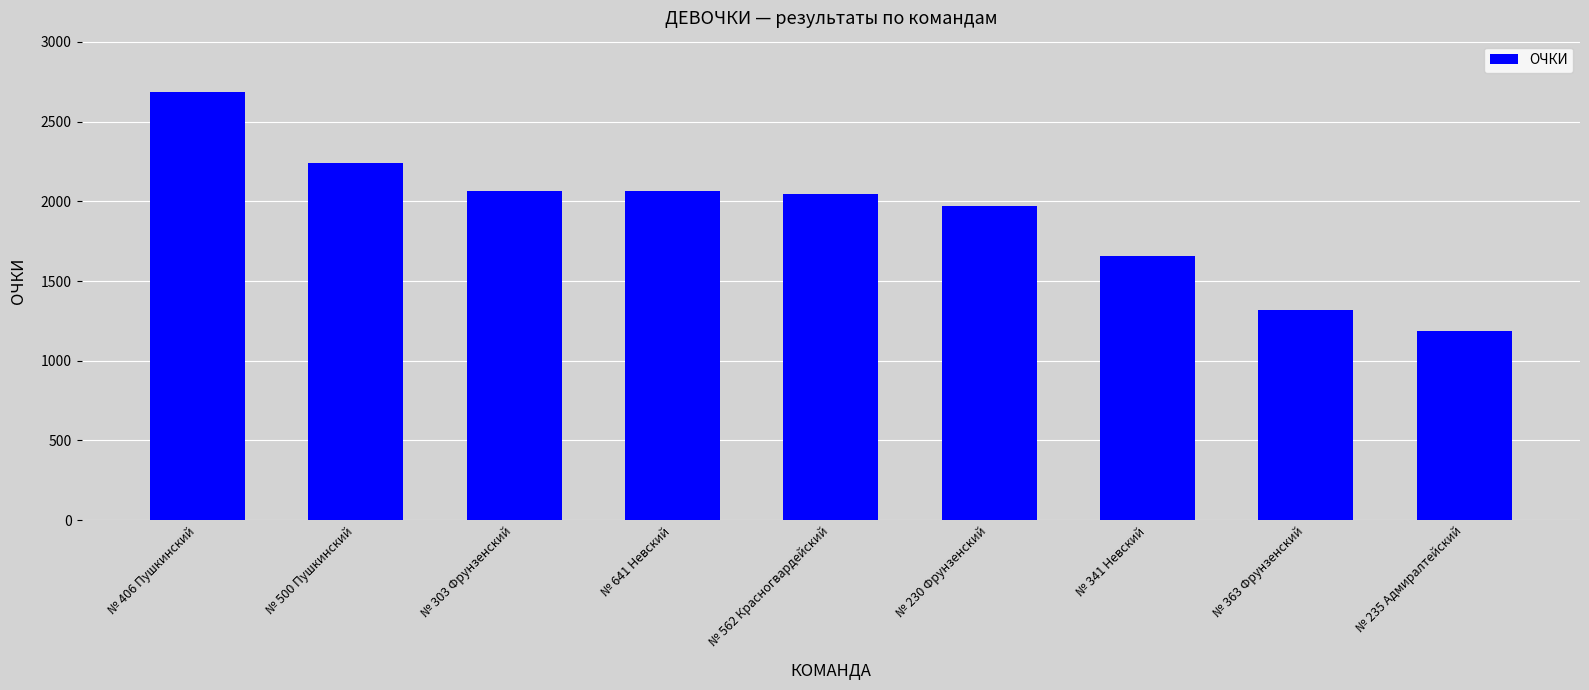

What is the greatest value displayed?

2686